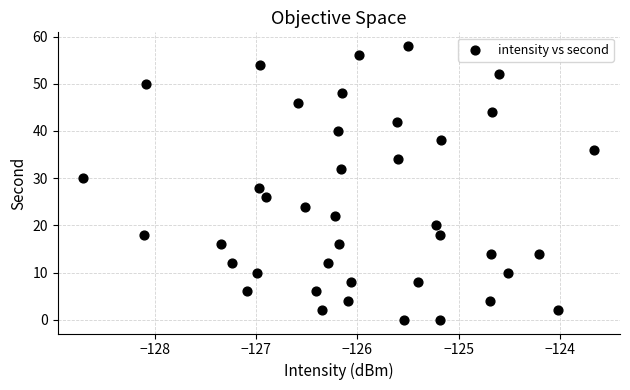

What is the range of Y values (max minus min)?

58